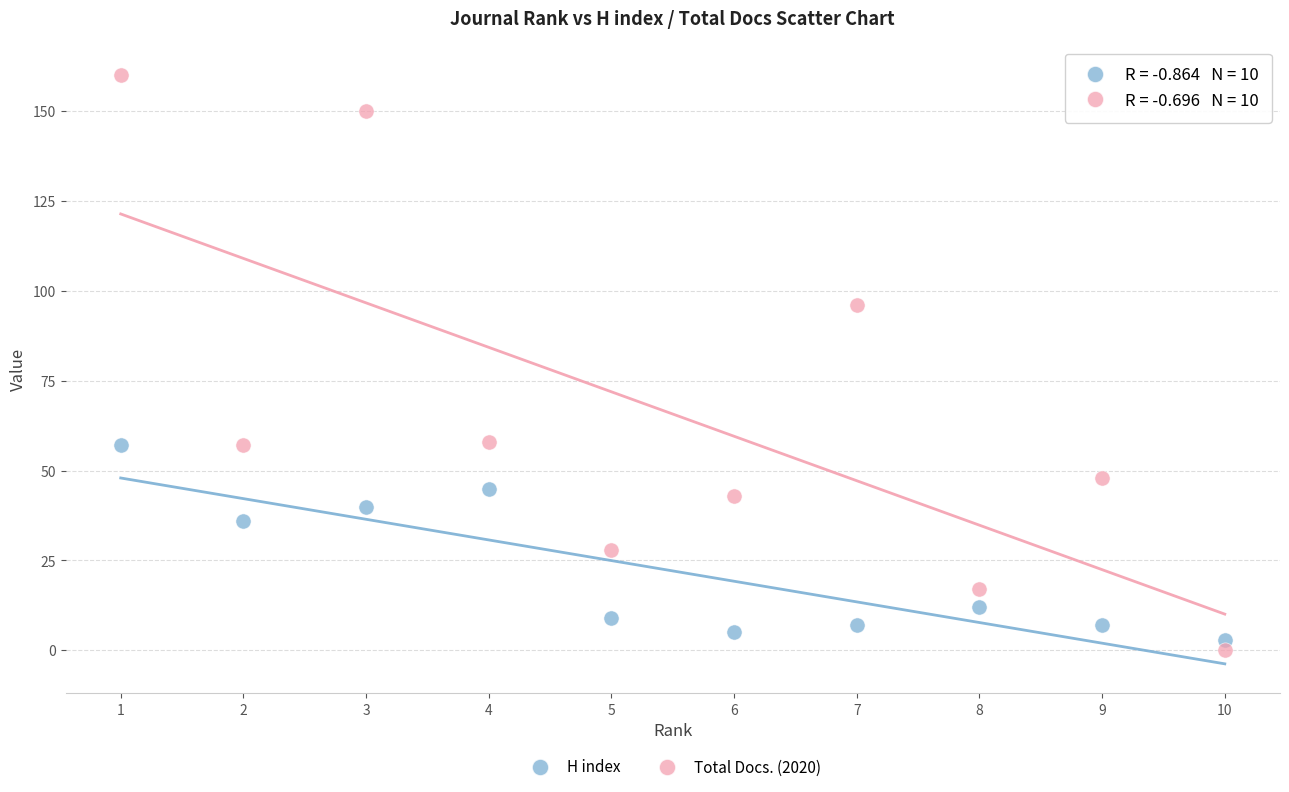

What are all the series names shown in the legend?

H index, Total Docs. (2020)